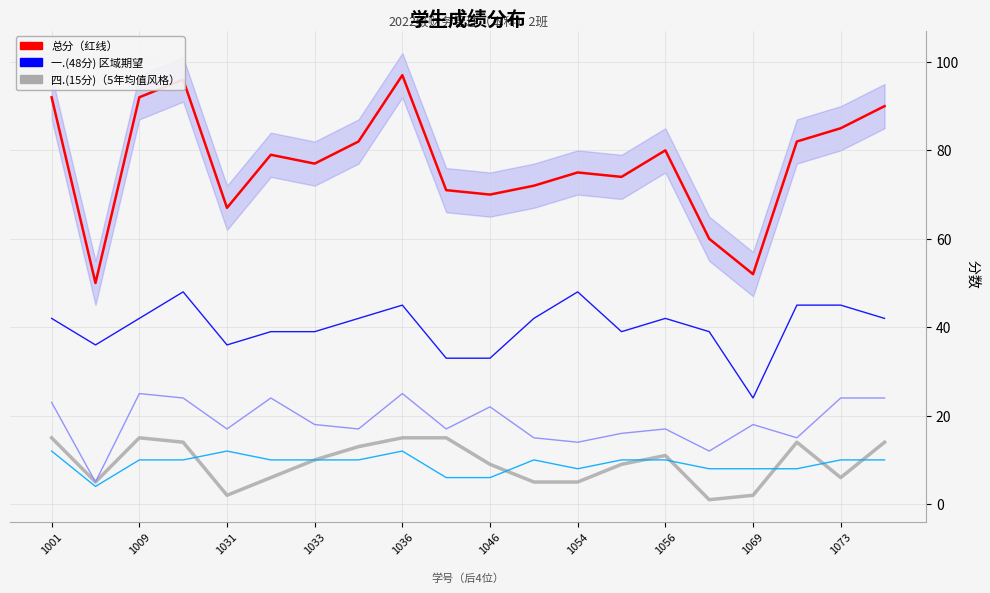

What is the difference between the highest and lowest values at 19?

80